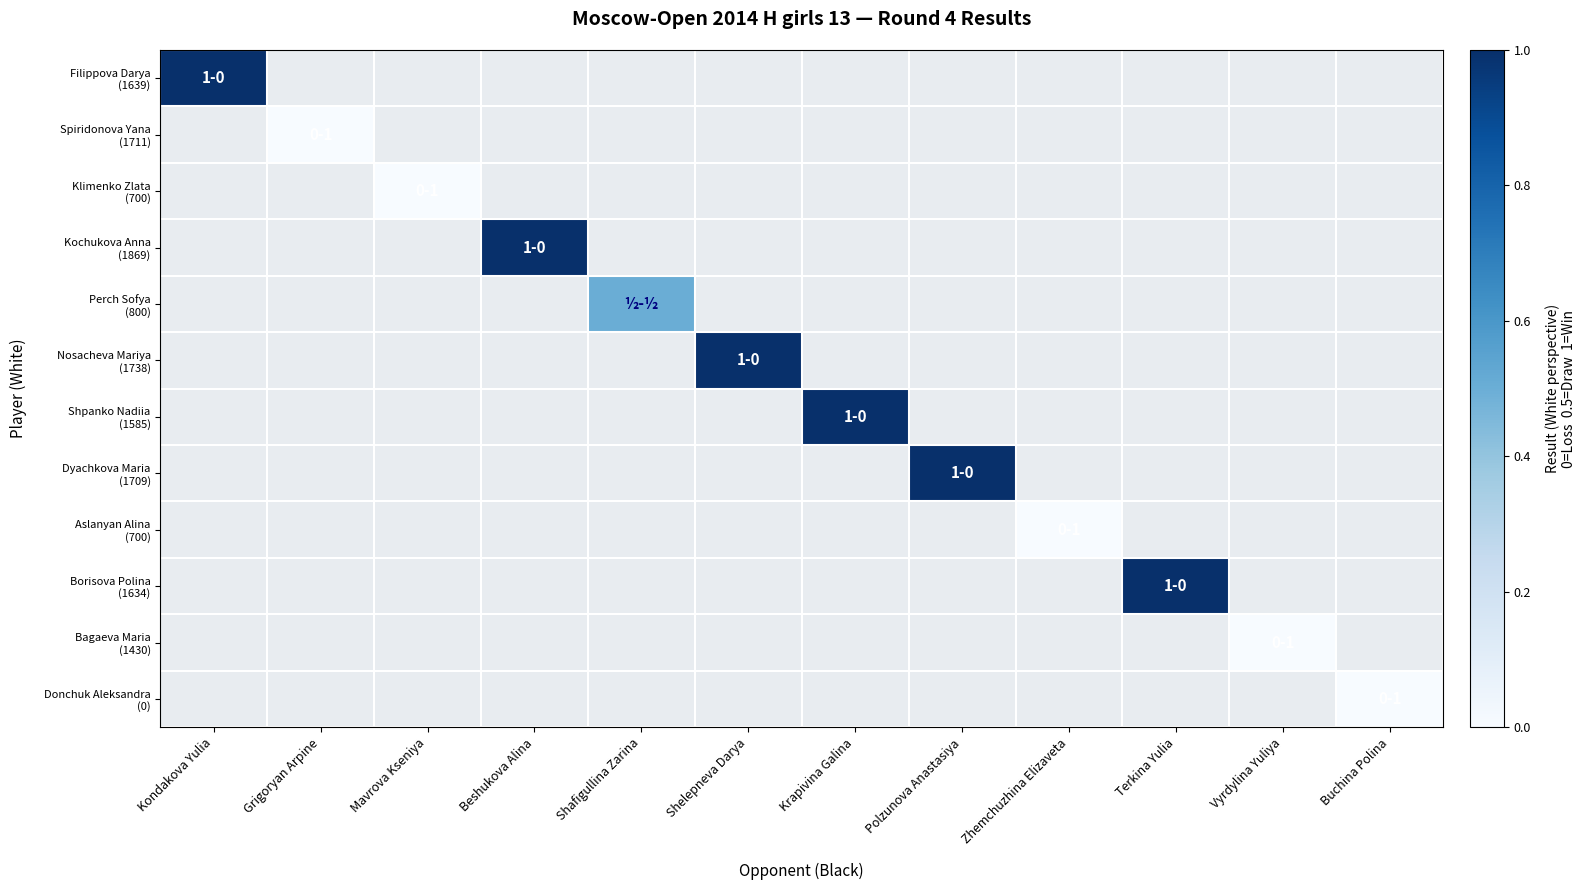

Is the value of Donchuk Aleksandra (0) at Terkina Yulia greater than the value of Borisova Polina (1634) at Shafigullina Zarina?

No